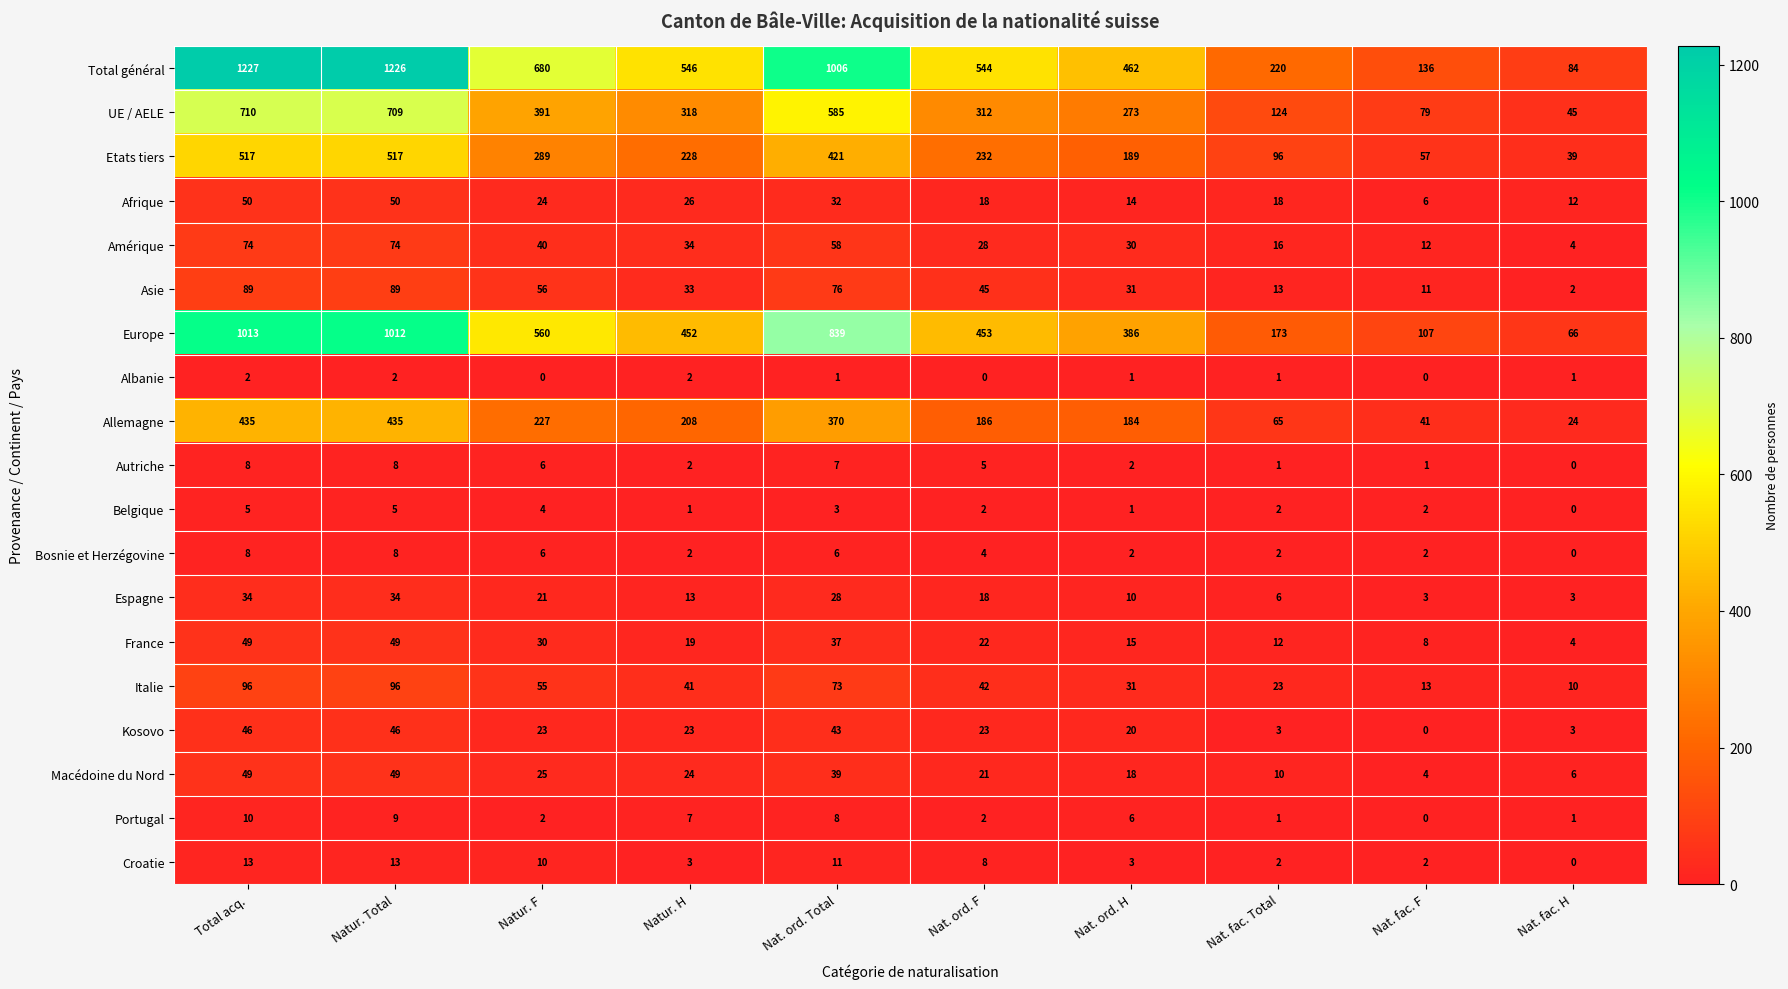

True or false: Total général has a value of 966 at Nat. ord. F.

False